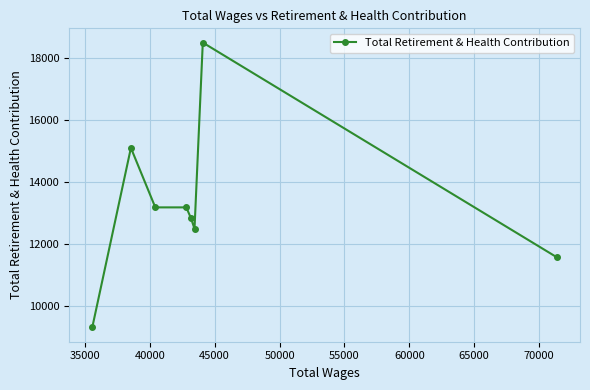

What is the smallest value displayed?

9294